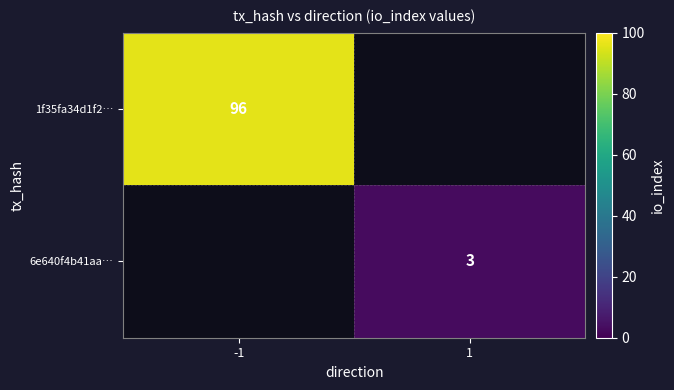

Which category has the highest value across all series?

-1